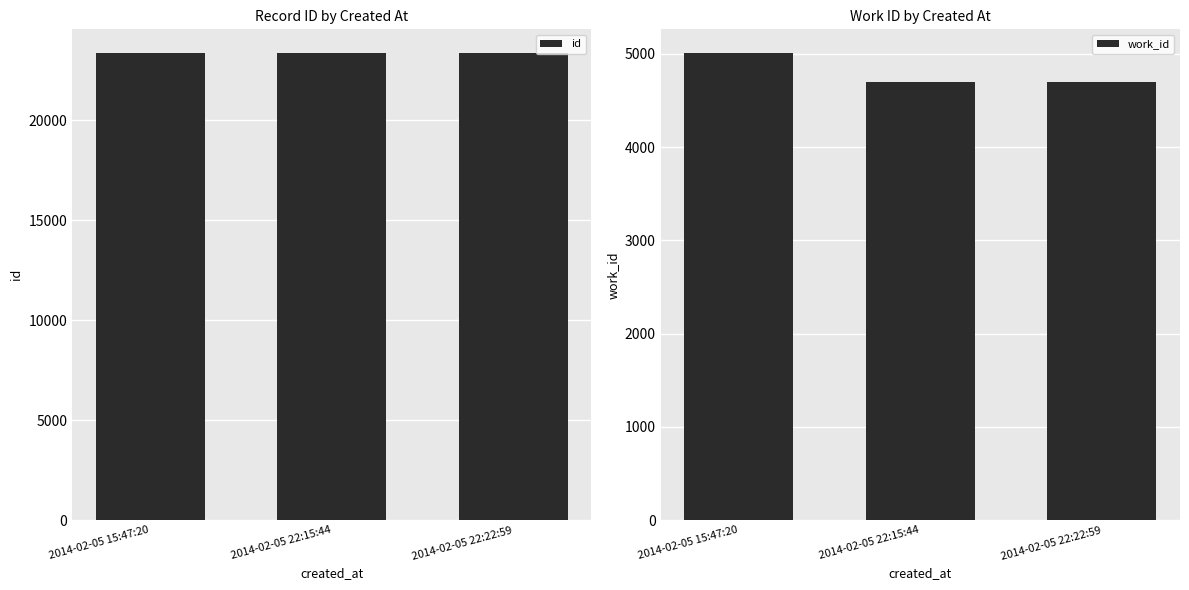

Count the id values in the range 23357 to 23381.

3